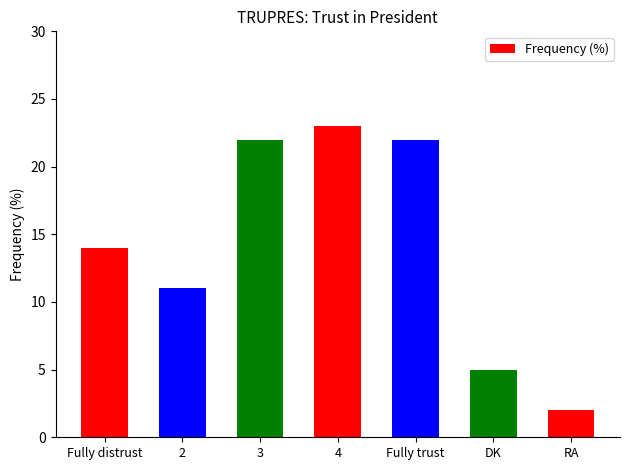

Which category has the highest value across all series?

4